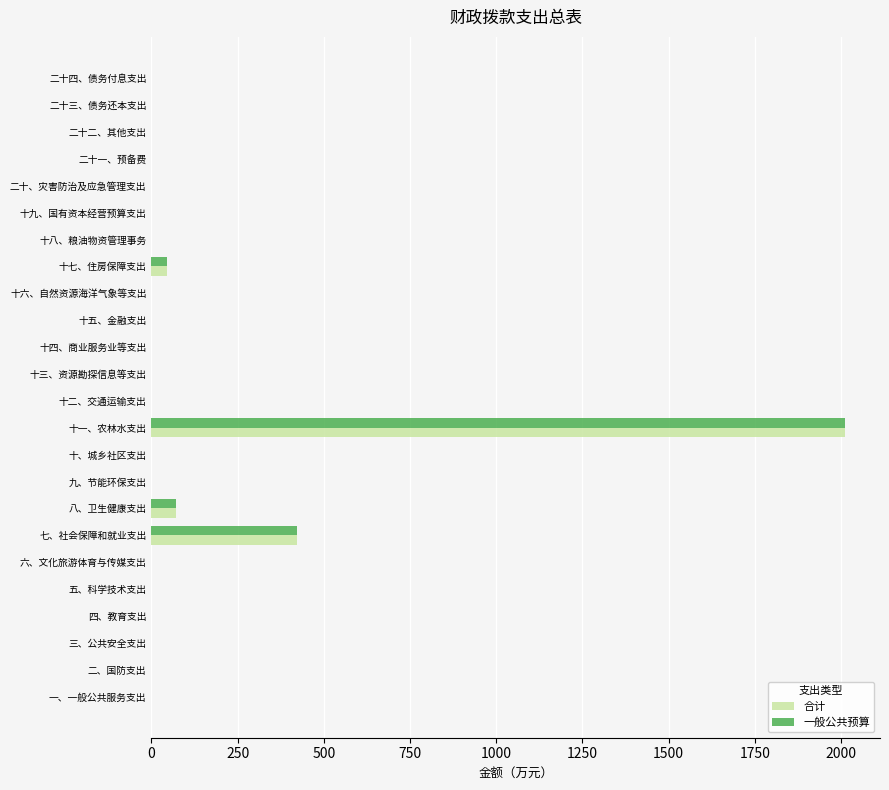

What is the sum of all 一般公共预算 values?

2552.6